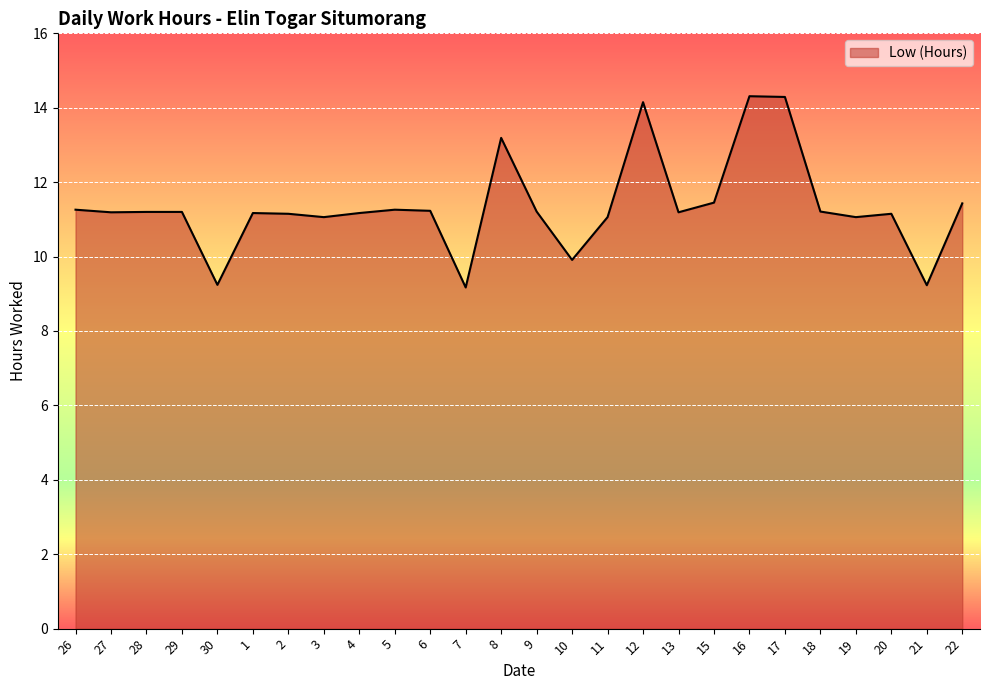

What is the sum of the values at 11 and 29?

22.3